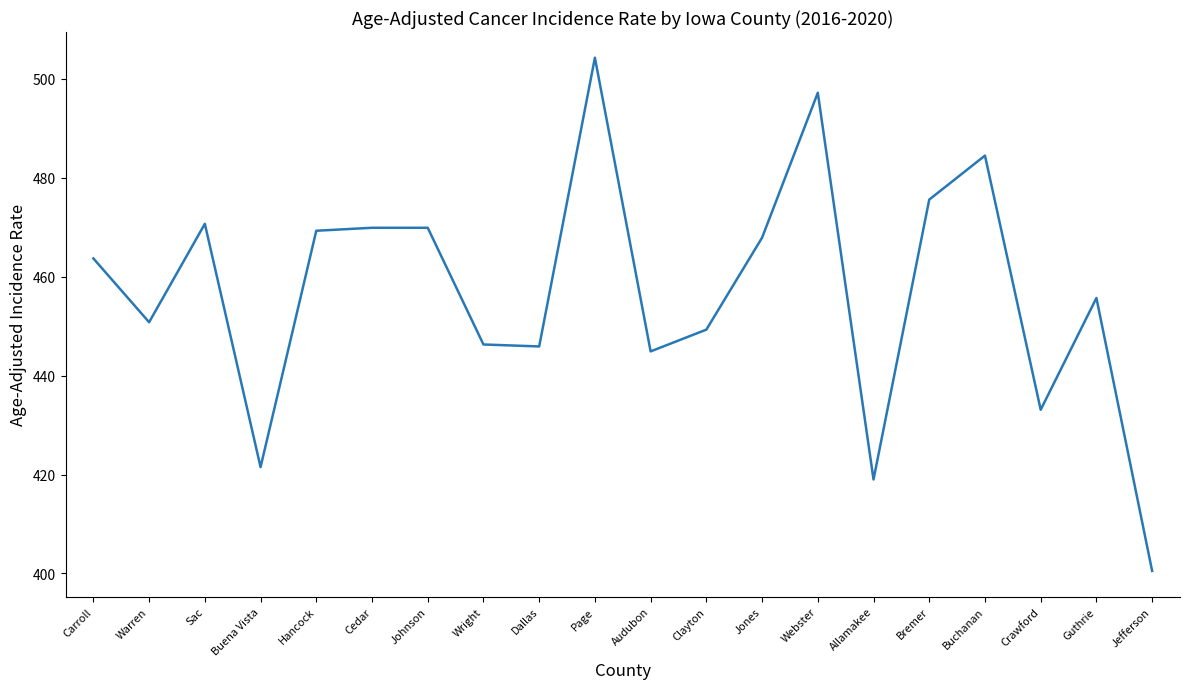

What is the difference between the maximum and second lowest values?

85.3